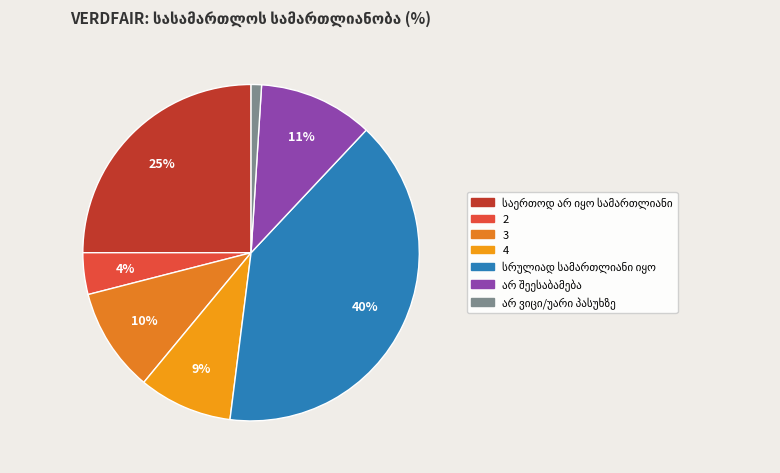

To the nearest percent, what percentage of the pie is სრულიად სამართლიანი იყო?

40%